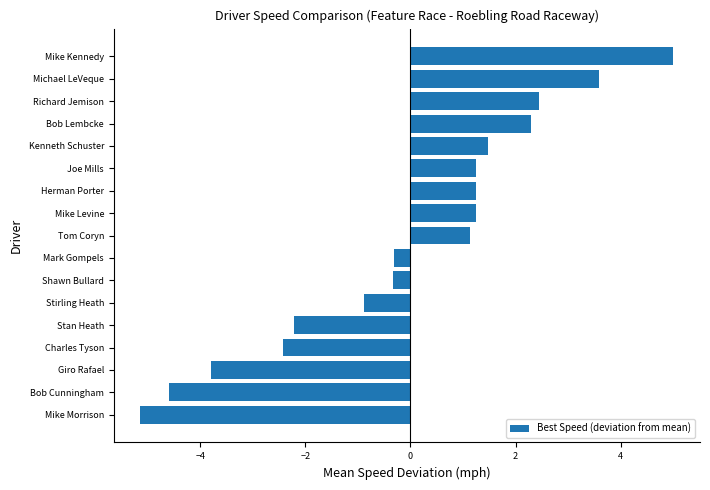

What is the difference between the maximum and minimum values?

10.1